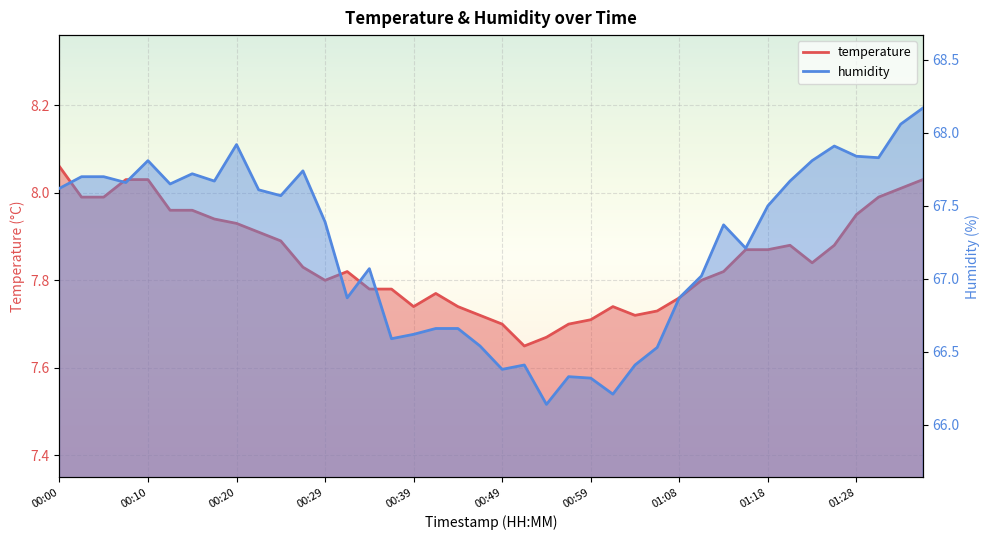

What is the average value of the temperature series?

7.8